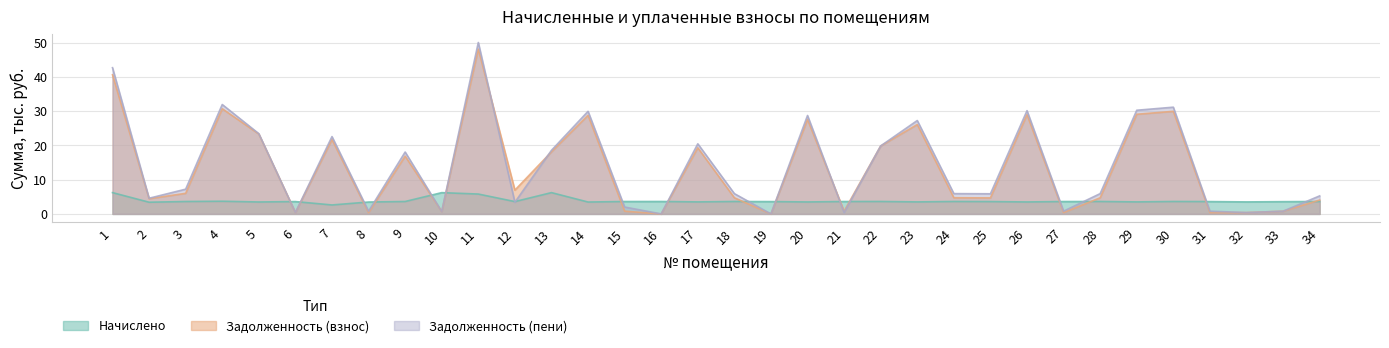

Where is Начислено nearest to the value 4?

4